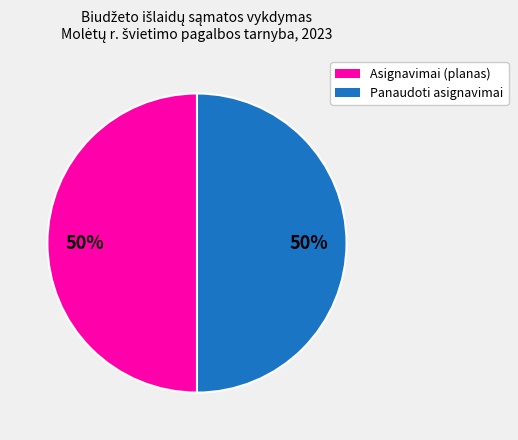

To the nearest percent, what is the average slice percentage?

50%